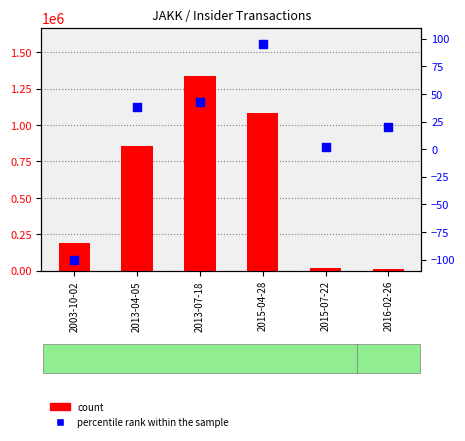

What is the total value across all series at 2015-04-28?

1084079